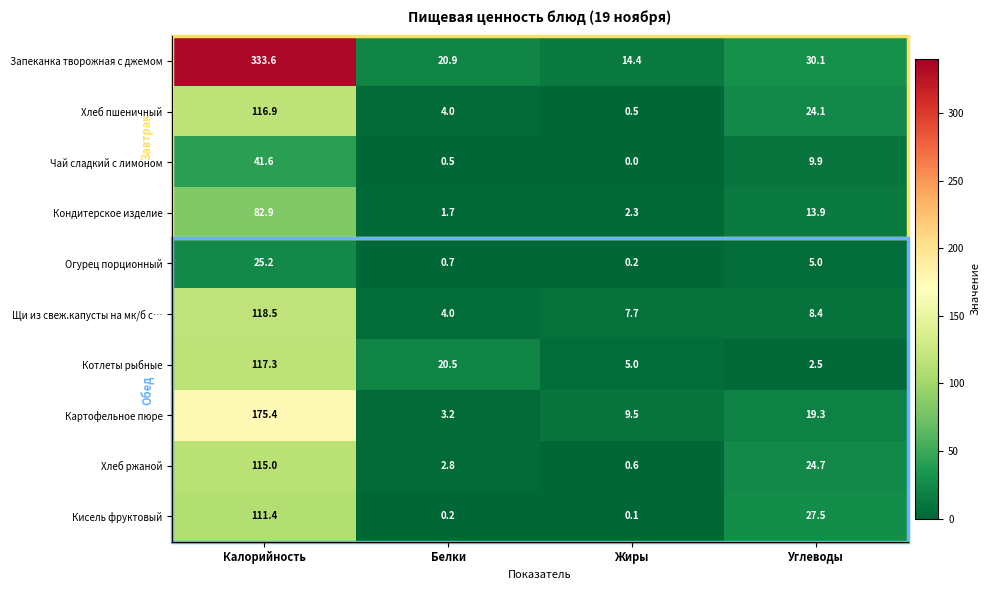

At Калорийность, list the series in order from smallest to largest.

Огурец порционный, Чай сладкий с лимоном, Кондитерское изделие, Кисель фруктовый, Хлеб ржаной, Хлеб пшеничный, Котлеты рыбные, Щи из свеж.капусты на мк/б с…, Картофельное пюре, Запеканка творожная с джемом